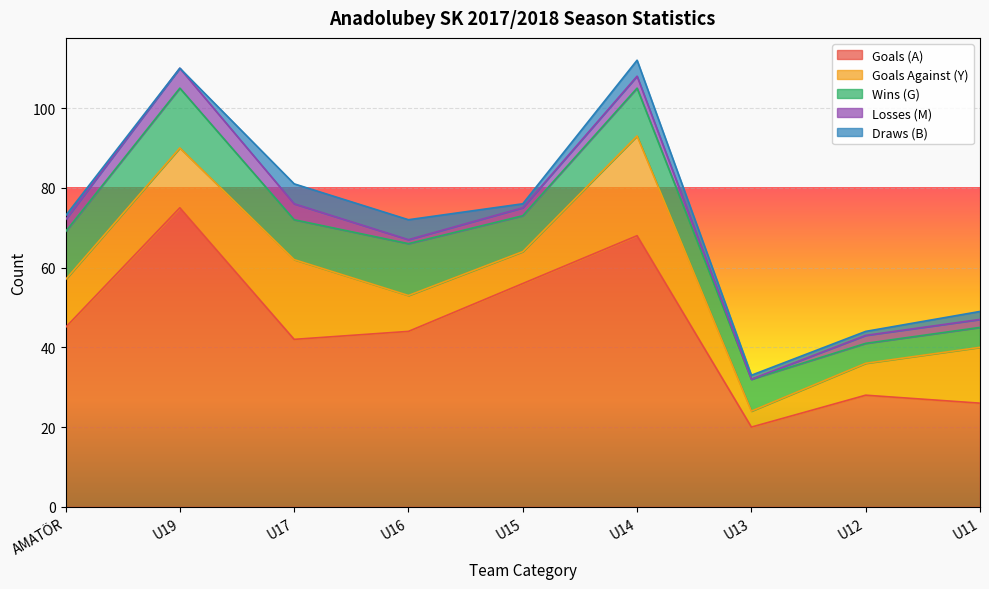

Reading left to right, what are all the values shown in this chart?

Goals (A): AMATÖR=45	U19=75	U17=42	U16=44	U15=56	U14=68	U13=20	U12=28	U11=26
Goals Against (Y): AMATÖR=12	U19=15	U17=20	U16=9	U15=8	U14=25	U13=4	U12=8	U11=14
Wins (G): AMATÖR=12	U19=15	U17=10	U16=13	U15=9	U14=12	U13=8	U12=5	U11=5
Losses (M): AMATÖR=3	U19=5	U17=4	U16=1	U15=2	U14=3	U13=0	U12=2	U11=2
Draws (B): AMATÖR=1	U19=0	U17=5	U16=5	U15=1	U14=4	U13=1	U12=1	U11=2